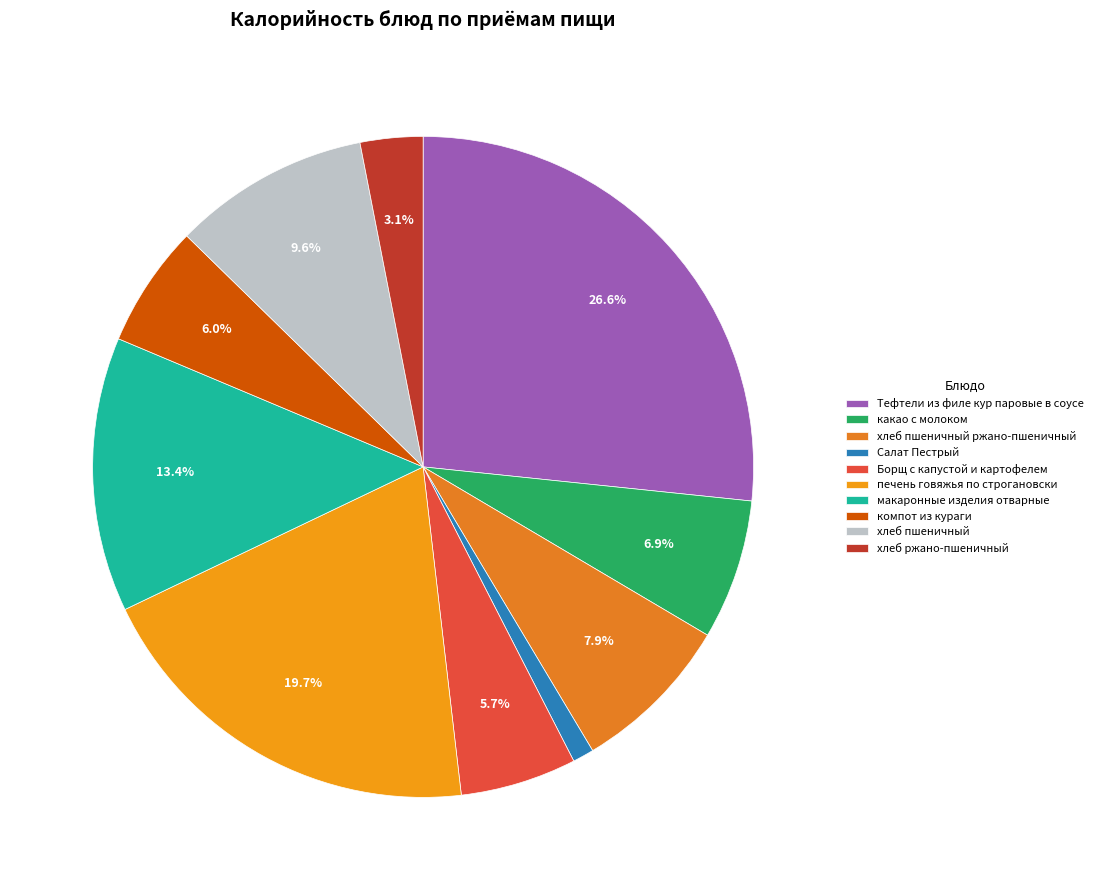

The какао с молоком slice represents 7% of the pie. True or false?

True